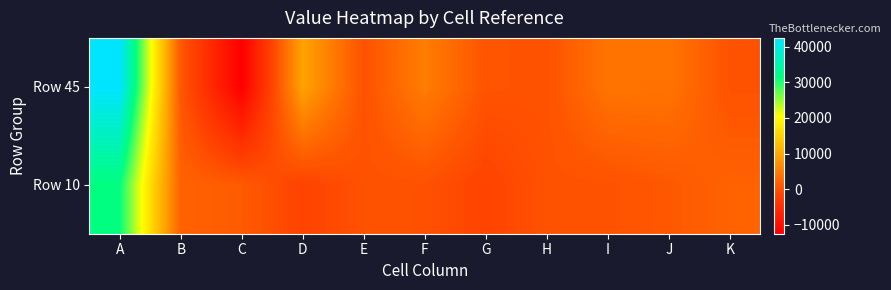

How many categories are shown in the chart?

11